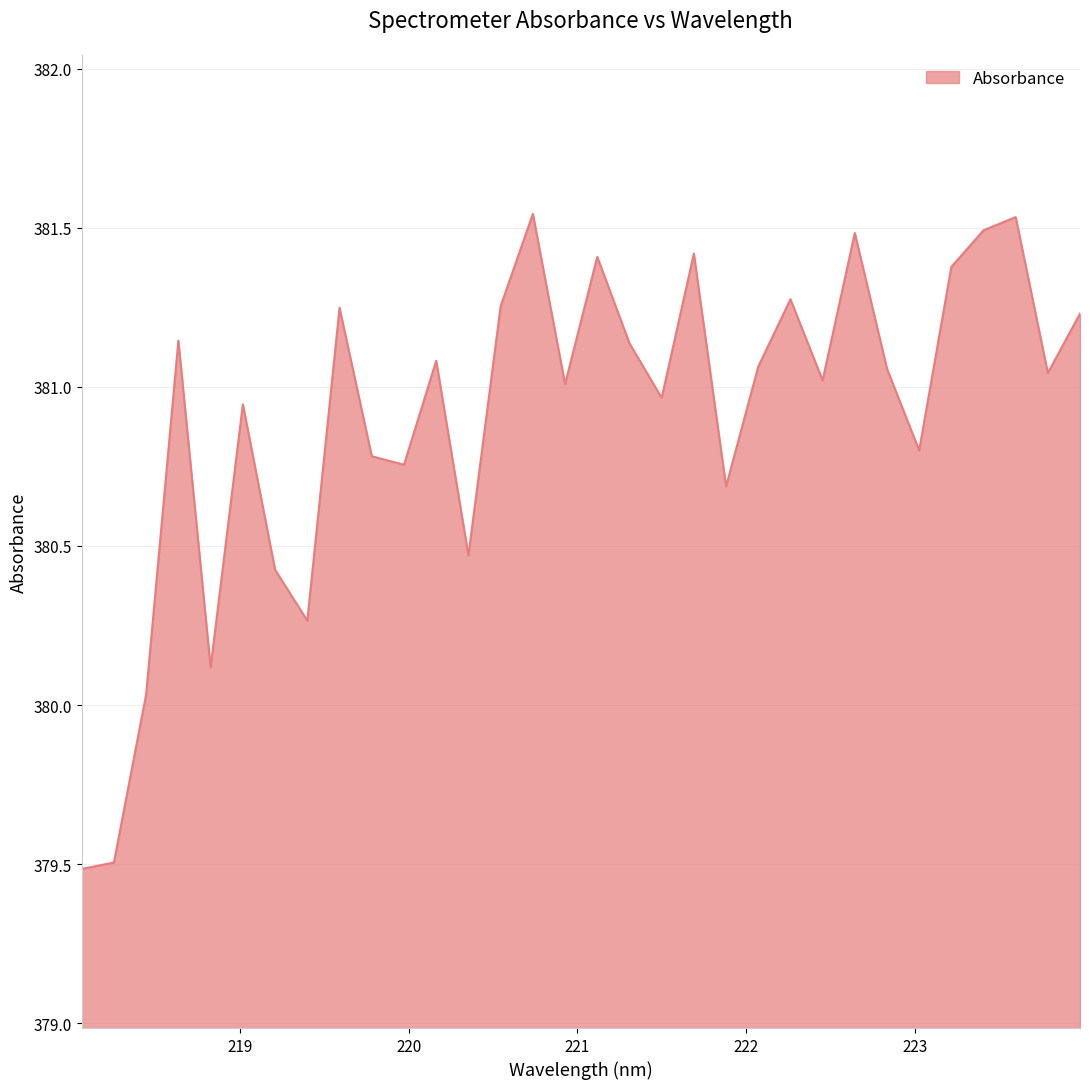

Does the chart display data point markers on the line(s)?

No